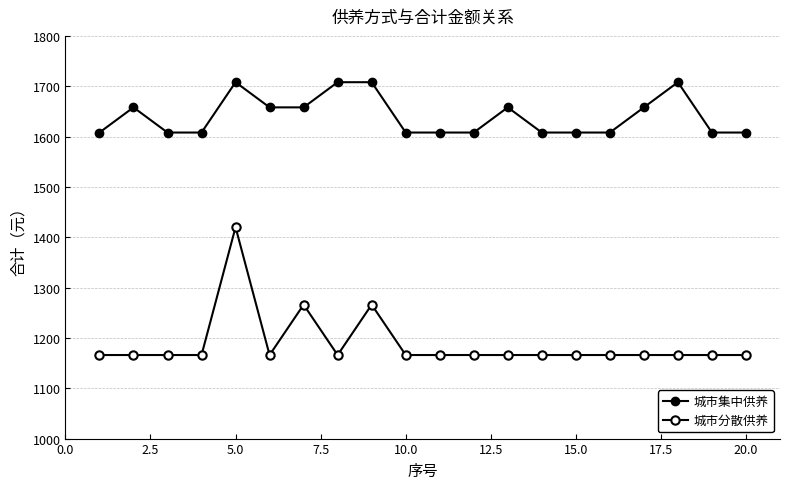

True or false: 城市分散供养 and 城市集中供养 cross at least once.

False